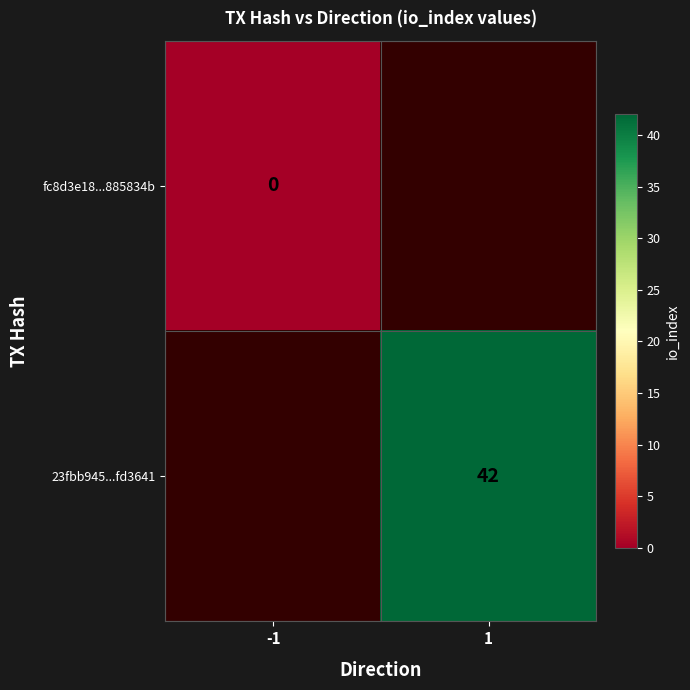

At how many categories does at least one series exceed 22?

1